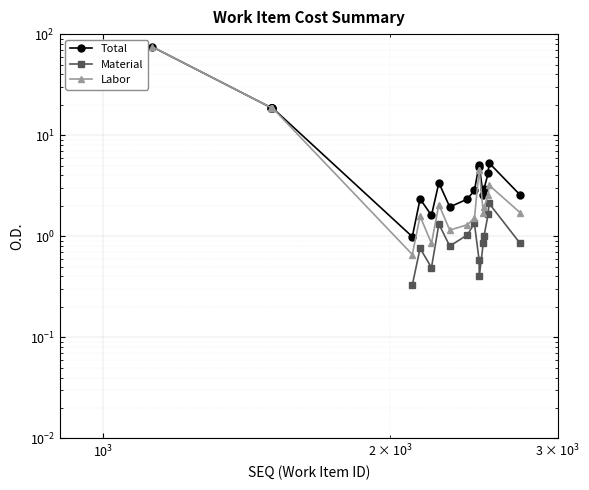

Where is Total nearest to the value 37?

1500